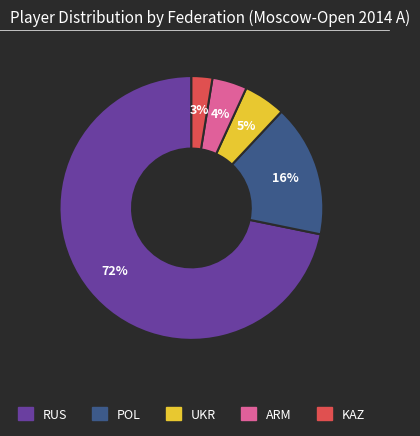

Count the number of slices in the pie.

5